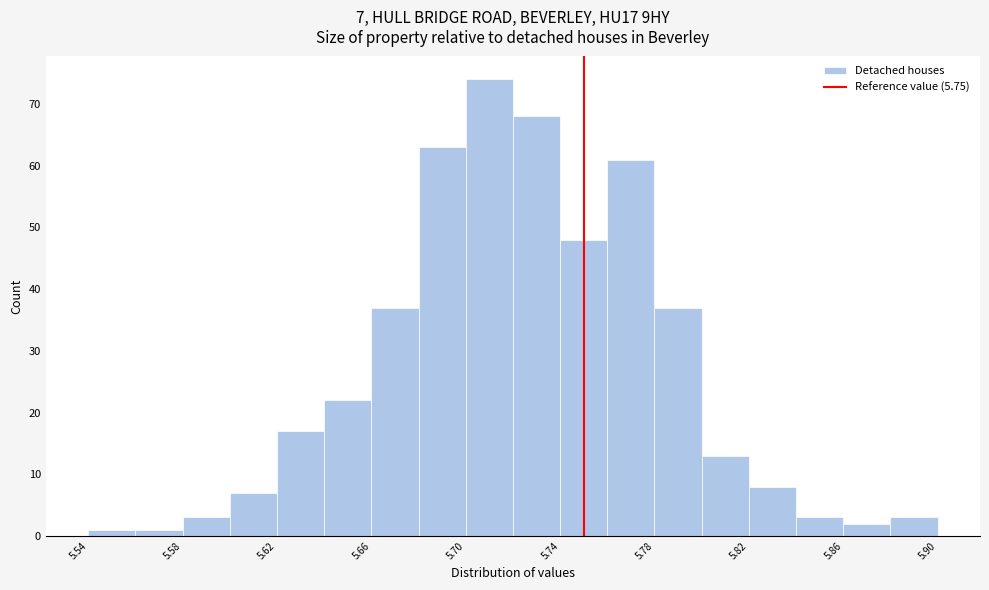

Which range on the x-axis has the tallest bar?

5.70 to 5.72